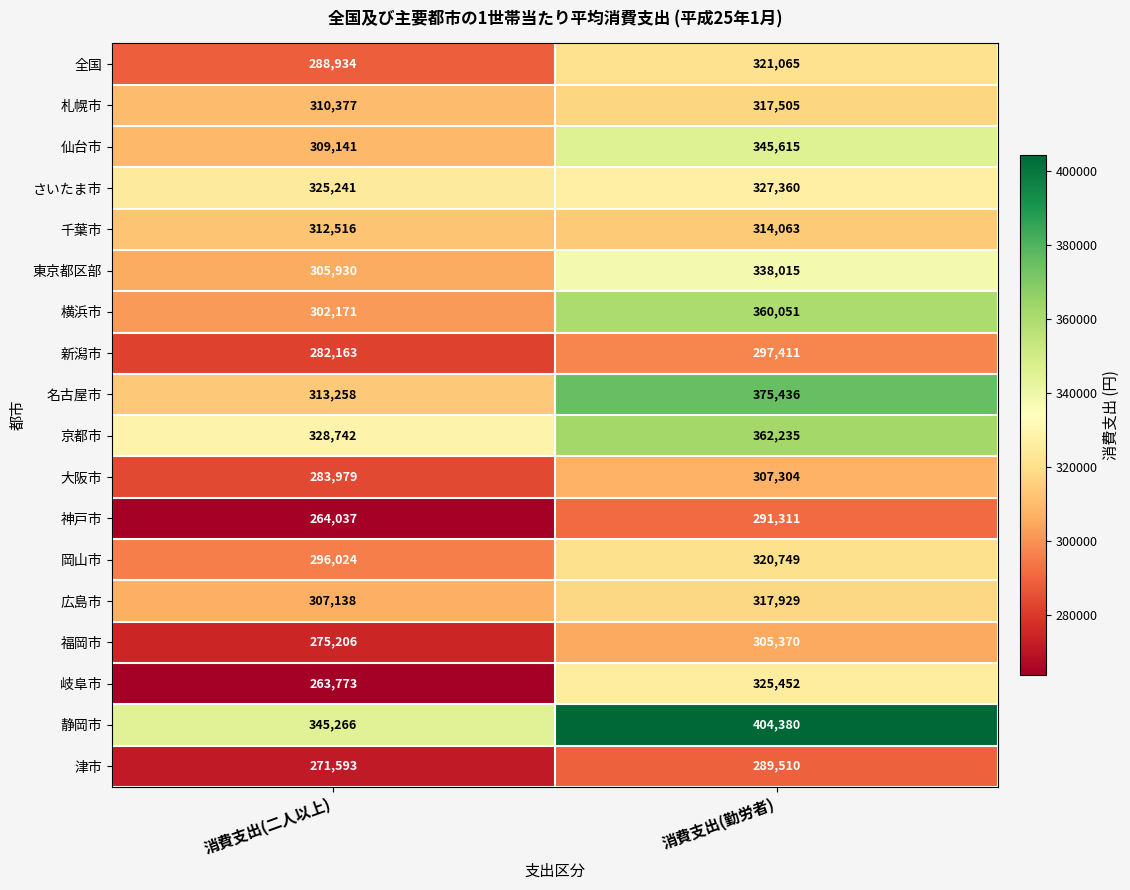

How many data points does each series have?

2